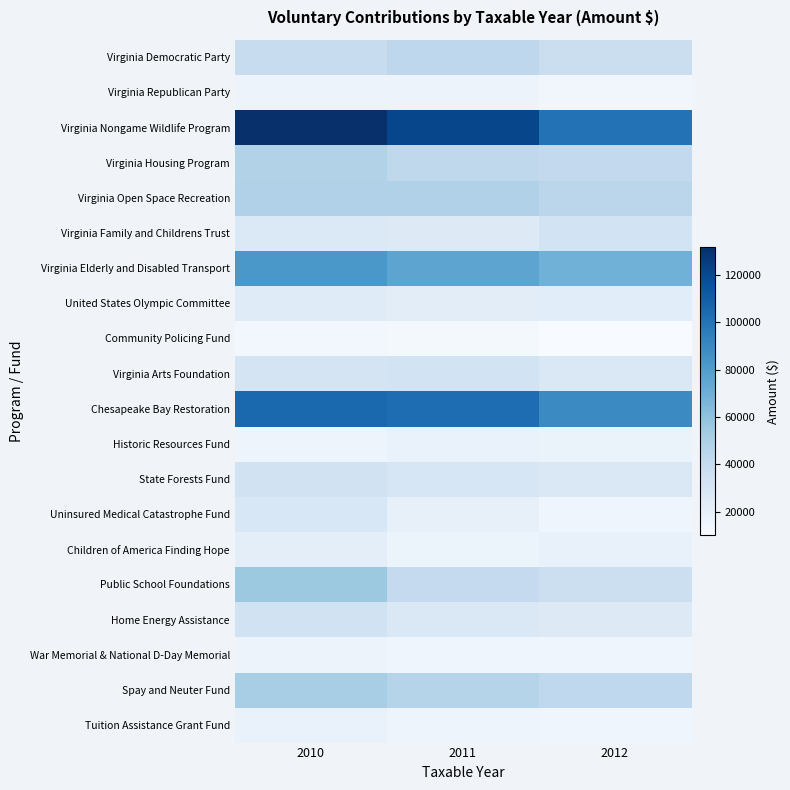

Which series has the largest range (max minus min)?

Virginia Nongame Wildlife Program